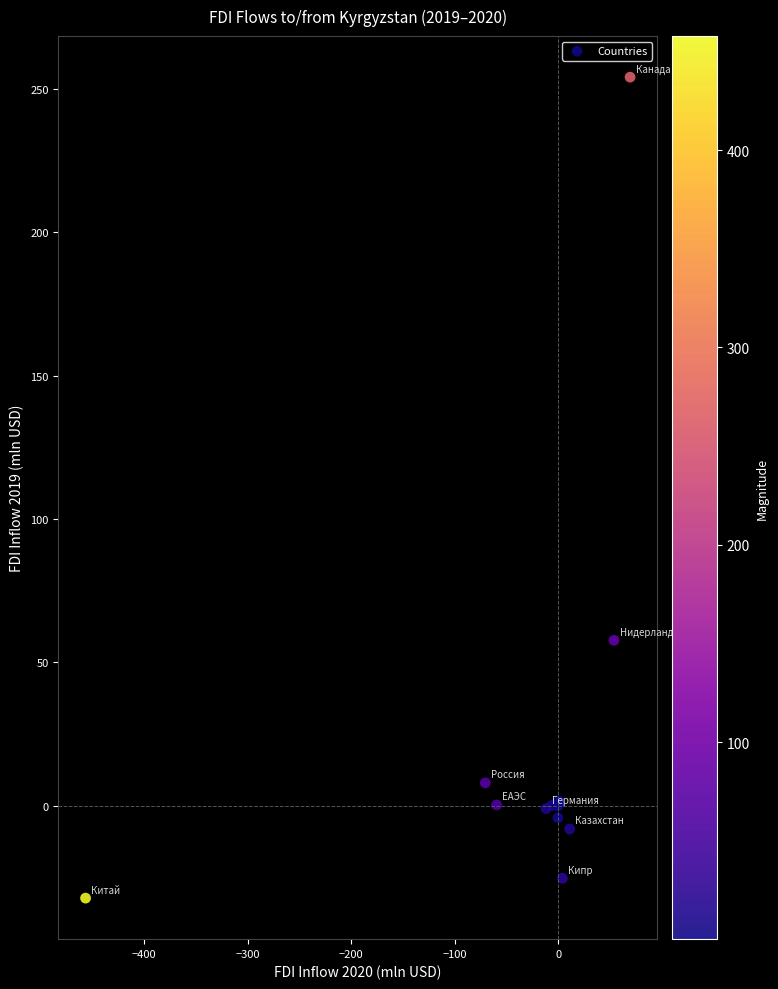

What Y value in the scatter plot is closest to 110?

57.7